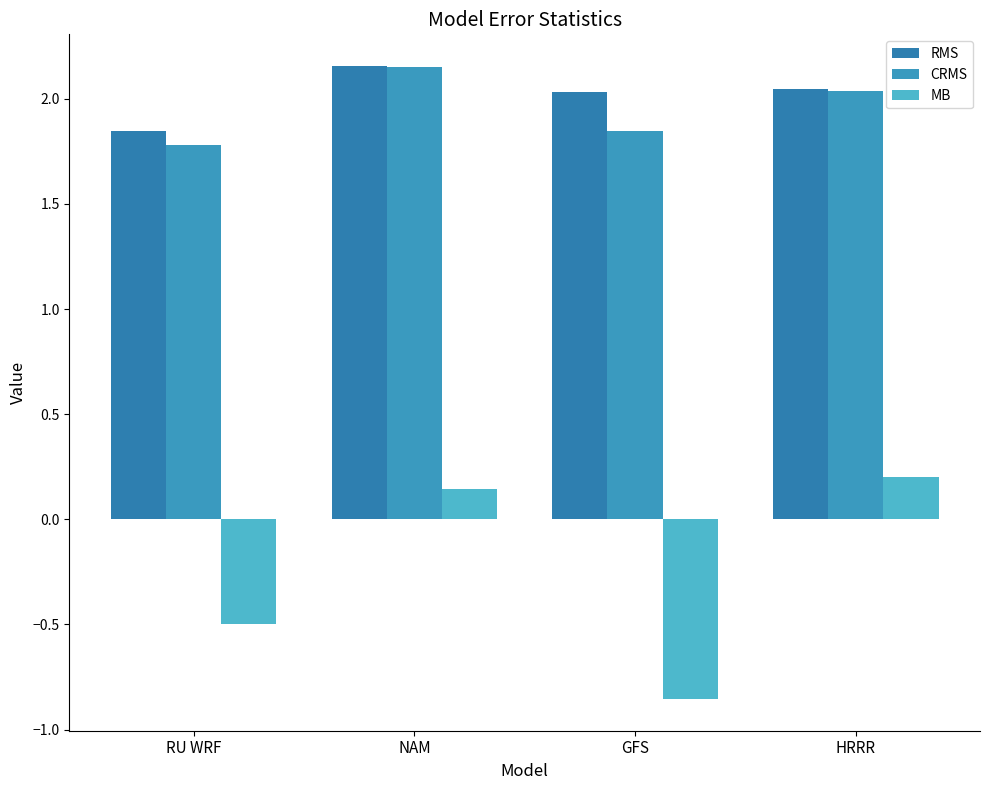

The value of CRMS at RU WRF is 1.8. True or false?

True